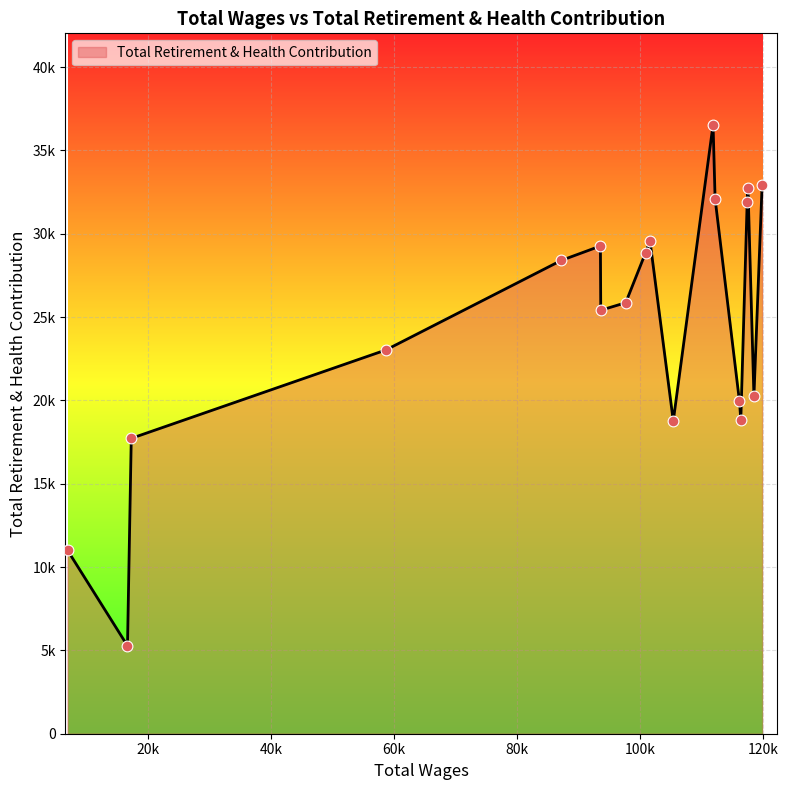

Does the chart have visible grid lines?

Yes